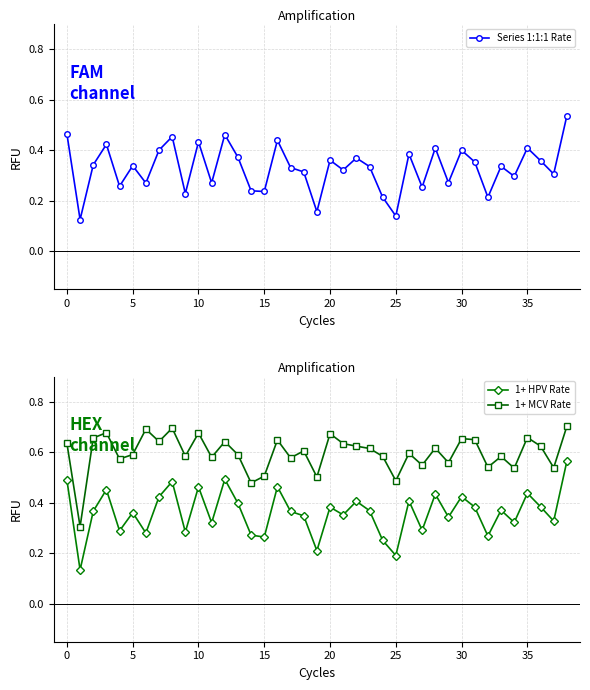

List the series in order of their peak value, highest first.

1+ MCV Rate, 1+ HPV Rate, Series 1:1:1 Rate